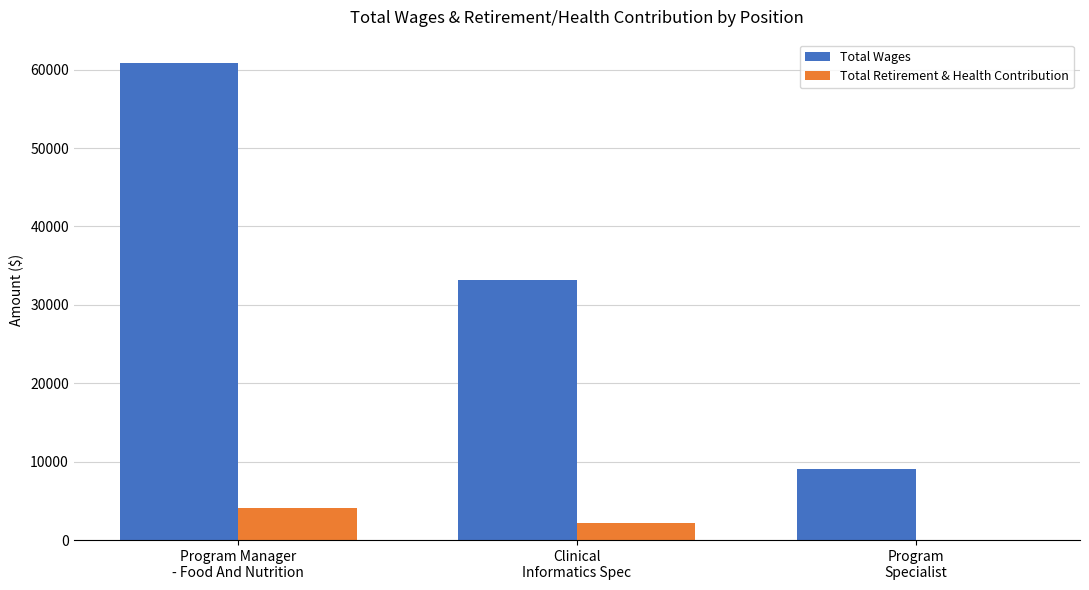

Count the number of categories in the chart.

3